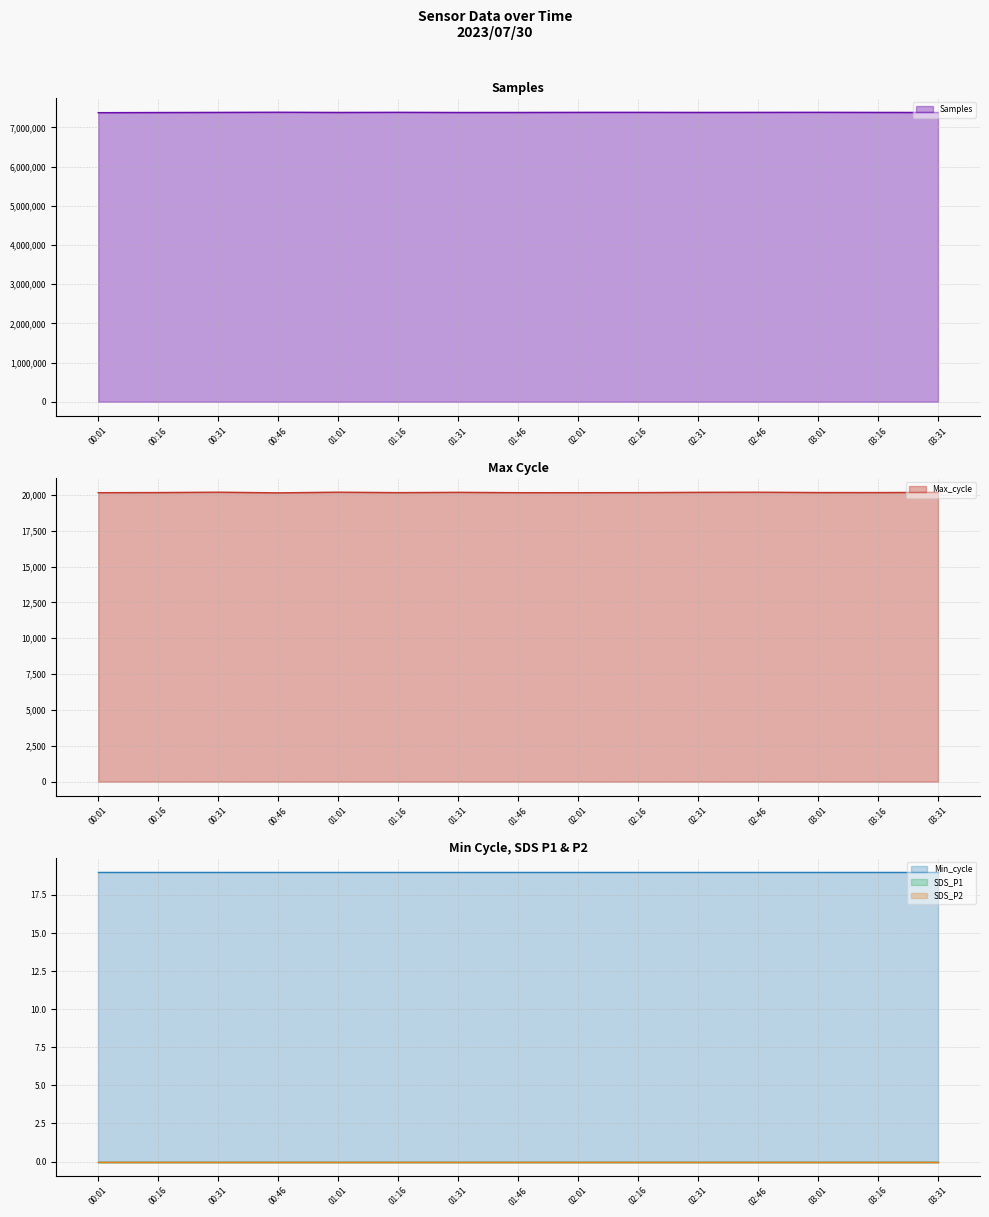

Count the number of categories in the chart.

15